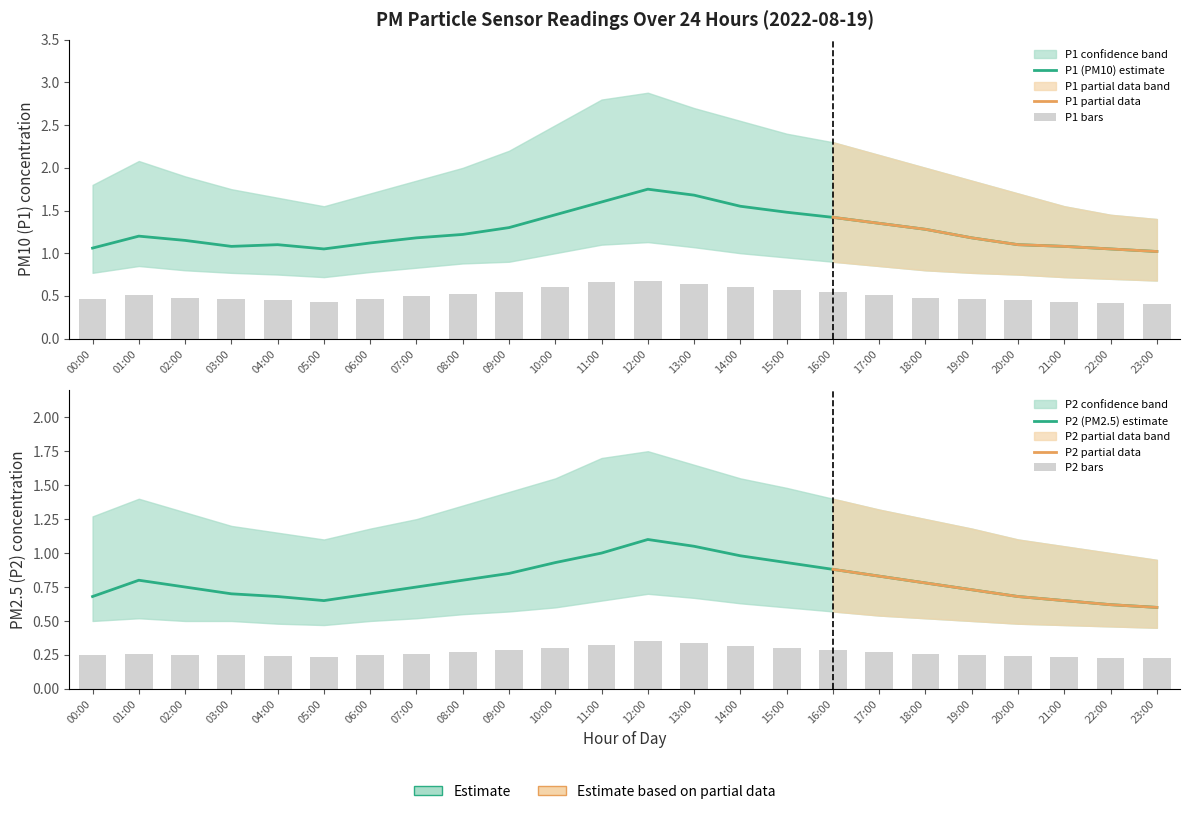

What is the difference between the maximum and minimum values in the P1 series?

0.7